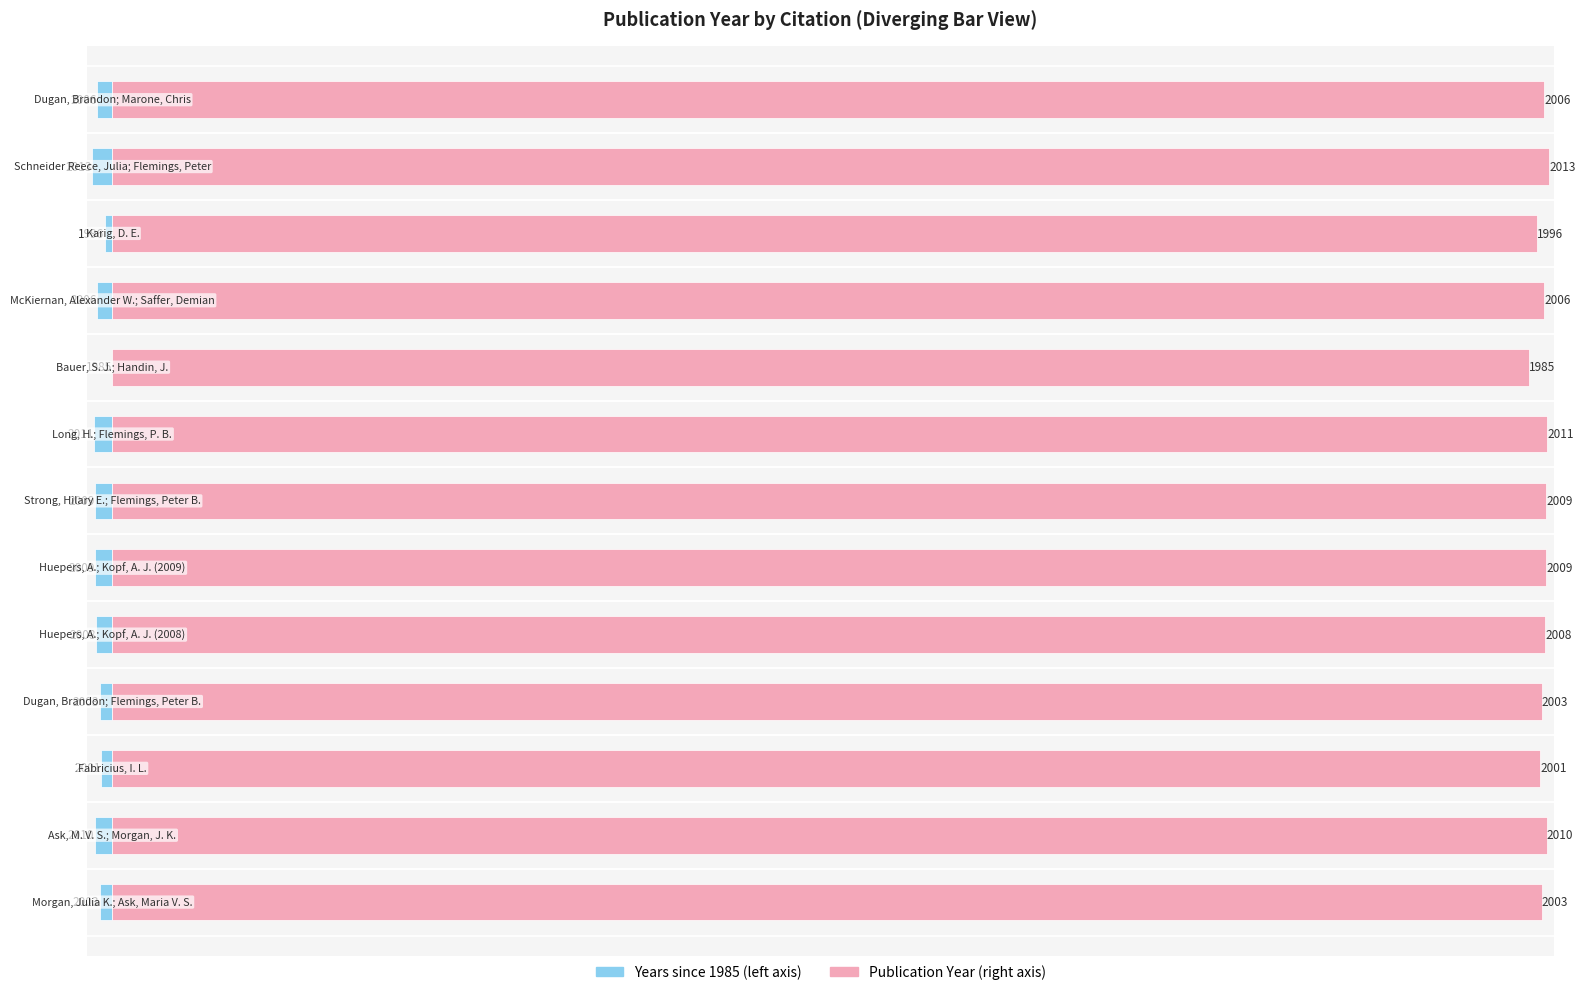

Rank the series by their maximum value, from highest to lowest.

Publication Year (right), Years since 1985 (left)